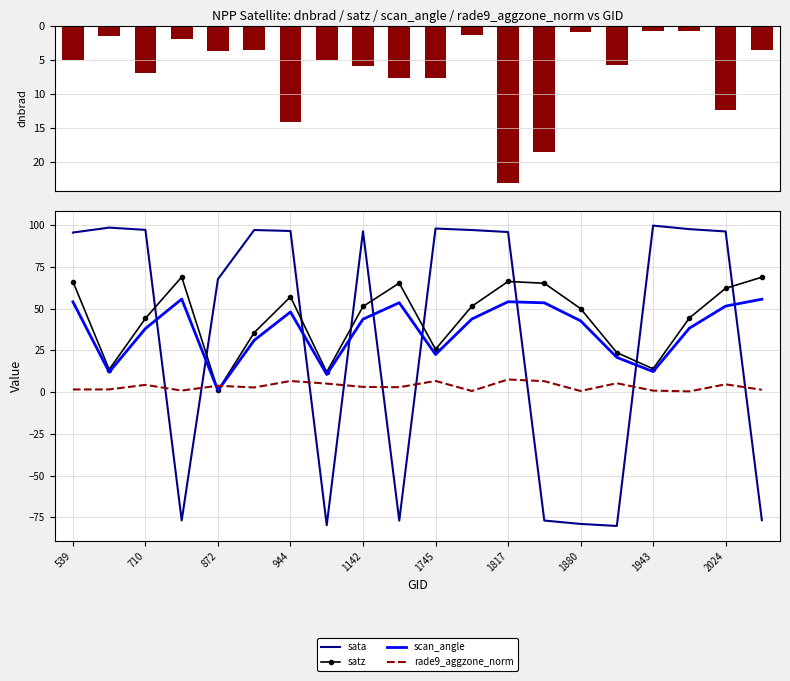

The satz series shows 34.5 at 19. True or false?

False